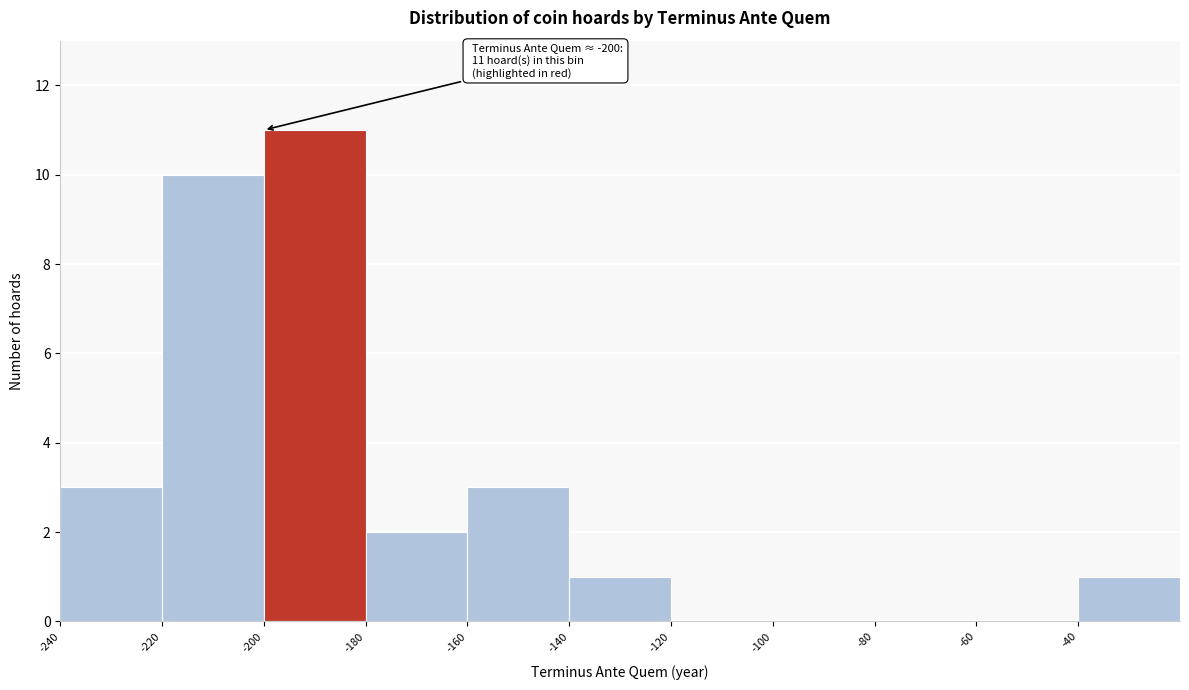

Which range on the x-axis has the tallest bar?

-200 to -180